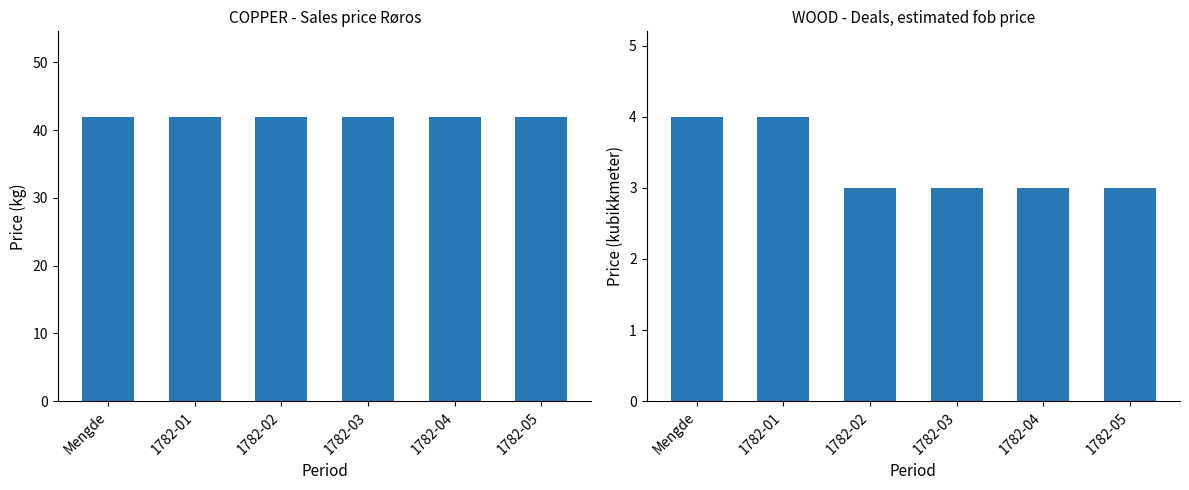

What is the sum of the COPPER values at 1782-05 and 1782-02?

84